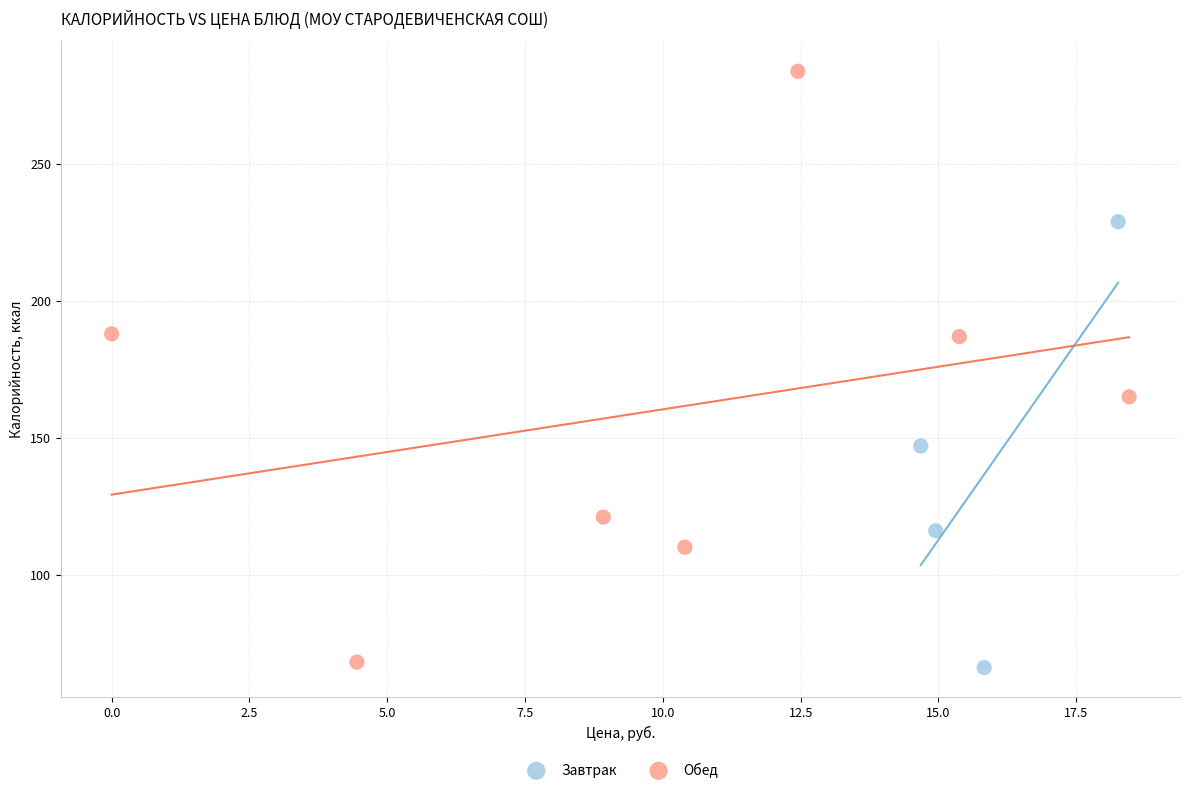

Which series reaches the maximum Y coordinate?

Обед